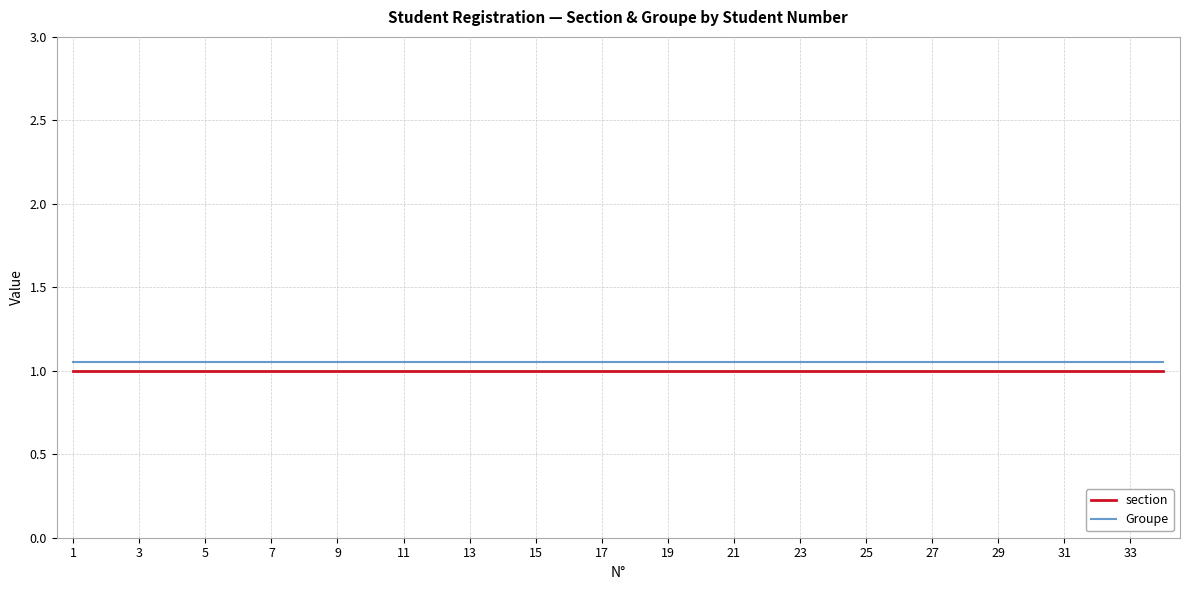

True or false: section and Groupe intersect in this chart.

False